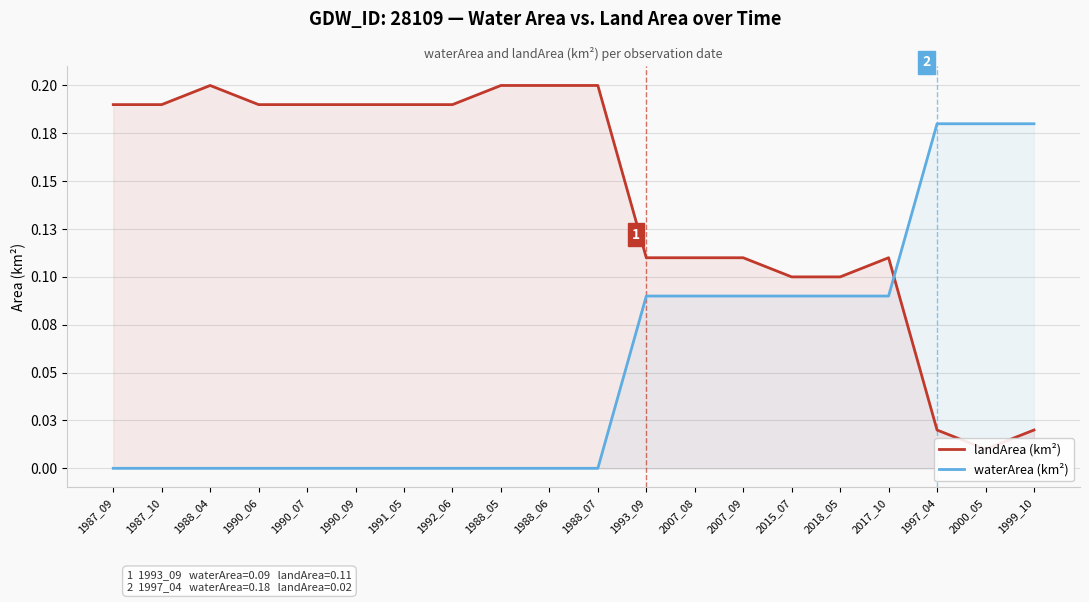

What are all the series names shown in the legend?

landArea (km²), waterArea (km²)